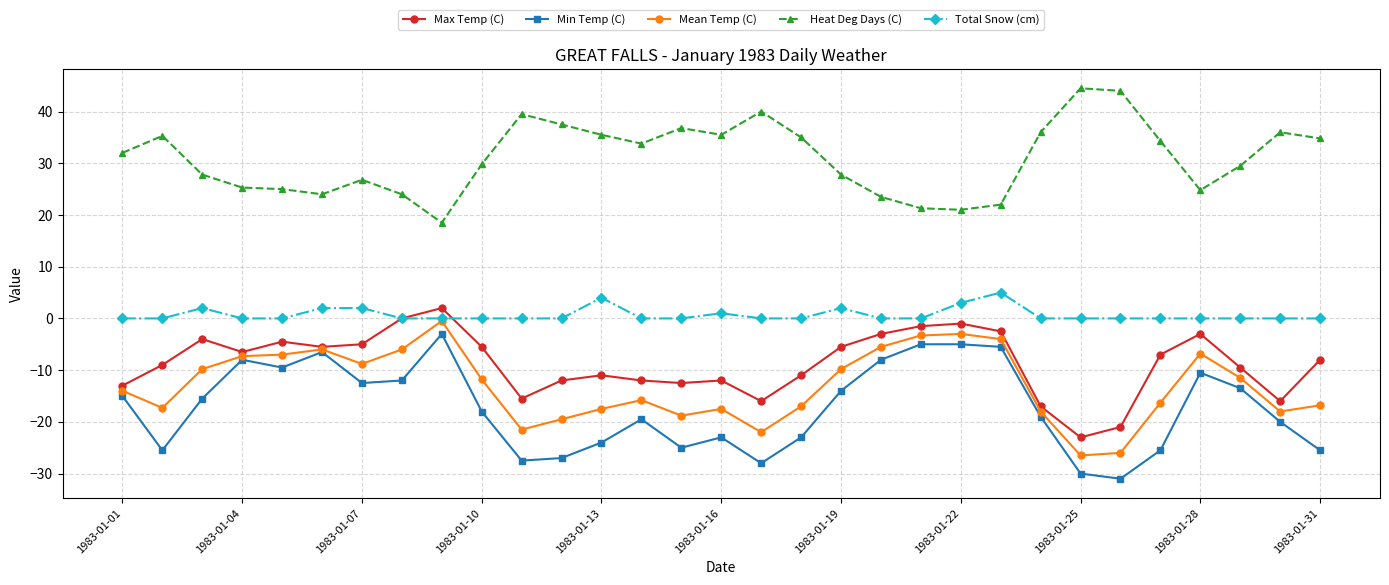

What is the value of the Mean Temp (C) point at the 17th from the left?

-22.0